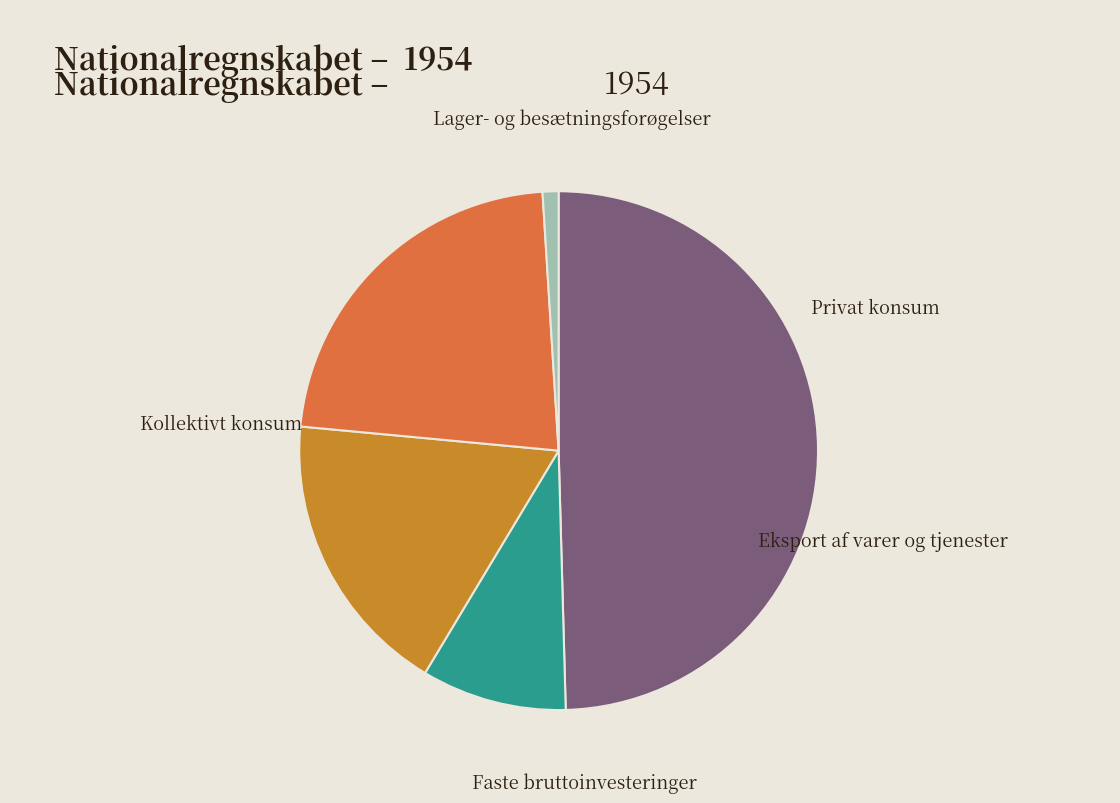

Which slice is the largest?

Privat konsum